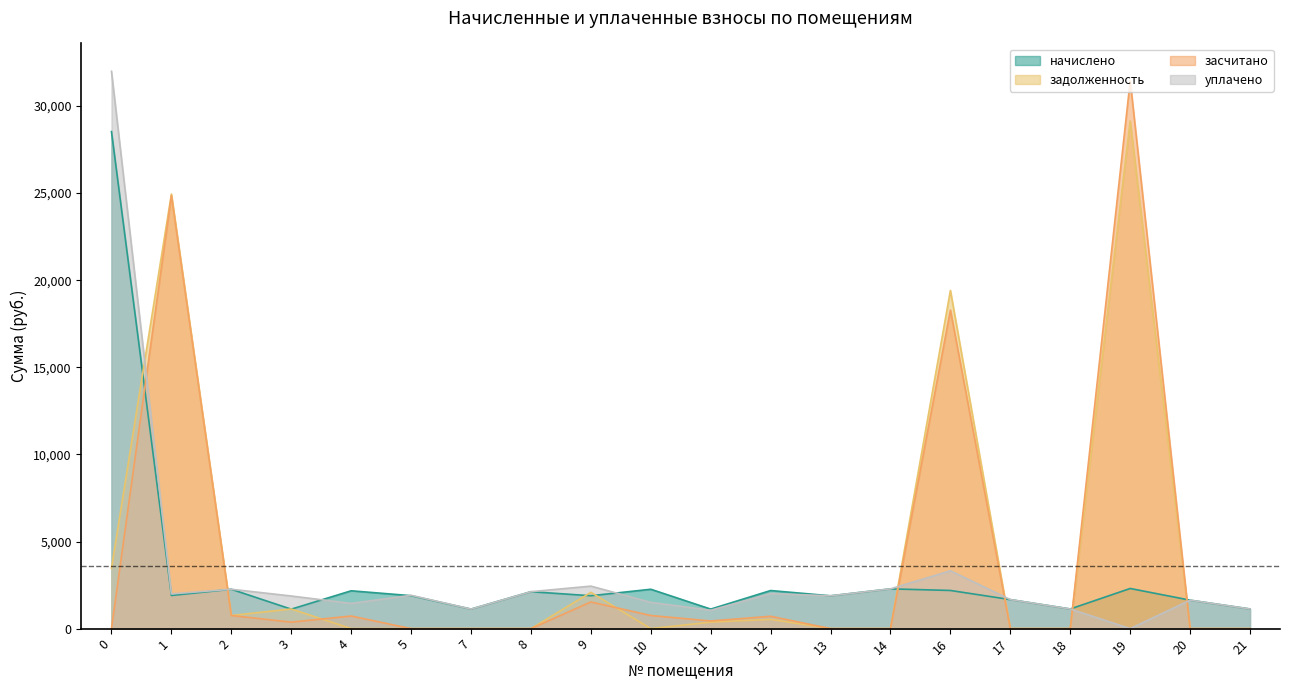

At which label is начислено closest to 14821?

19